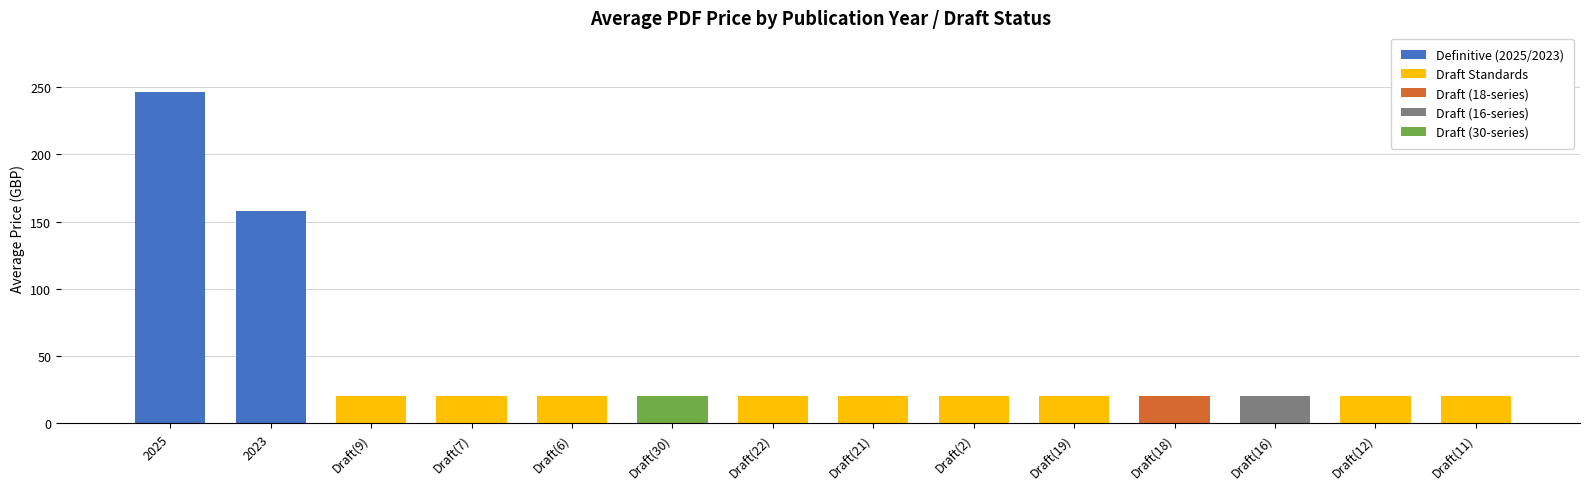

What is the smallest value displayed?

20.0